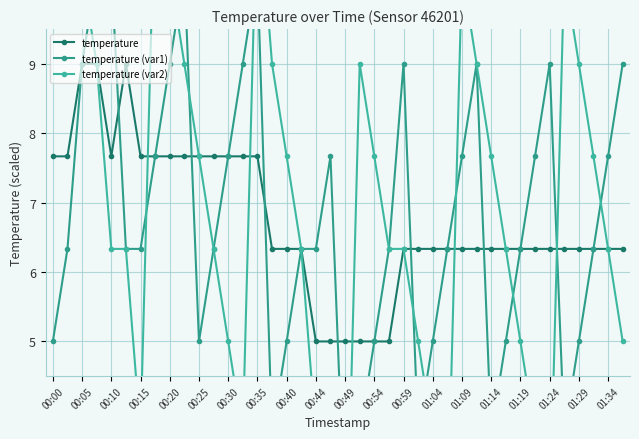

Reading left to right, extract all data points from this chart.

temperature: 7.7	7.7	9.0	9.0	7.7	9.0	7.7	7.7	7.7	7.7	7.7	7.7	7.7	7.7	7.7	6.3	6.3	6.3	5.0	5.0	5.0	5.0	5.0	5.0	6.3	6.3	6.3	6.3	6.3	6.3	6.3	6.3	6.3	6.3	6.3	6.3	6.3	6.3	6.3	6.3
temperature (var1): 5.0	6.3	9.0	10.3	10.3	6.3	6.3	7.7	9.0	10.3	5.0	6.3	7.7	9.0	10.3	3.7	5.0	6.3	6.3	7.7	2.3	3.7	5.0	6.3	9.0	3.7	5.0	6.3	7.7	9.0	3.7	5.0	6.3	7.7	9.0	3.7	5.0	6.3	7.7	9.0
temperature (var2): 11.7	10.3	10.3	9.0	6.3	6.3	3.7	11.7	10.3	9.0	7.7	6.3	5.0	3.7	11.7	9.0	7.7	6.3	3.7	2.3	1.0	9.0	7.7	6.3	6.3	5.0	3.7	2.3	10.3	9.0	7.7	6.3	5.0	3.7	2.3	10.3	9.0	7.7	6.3	5.0